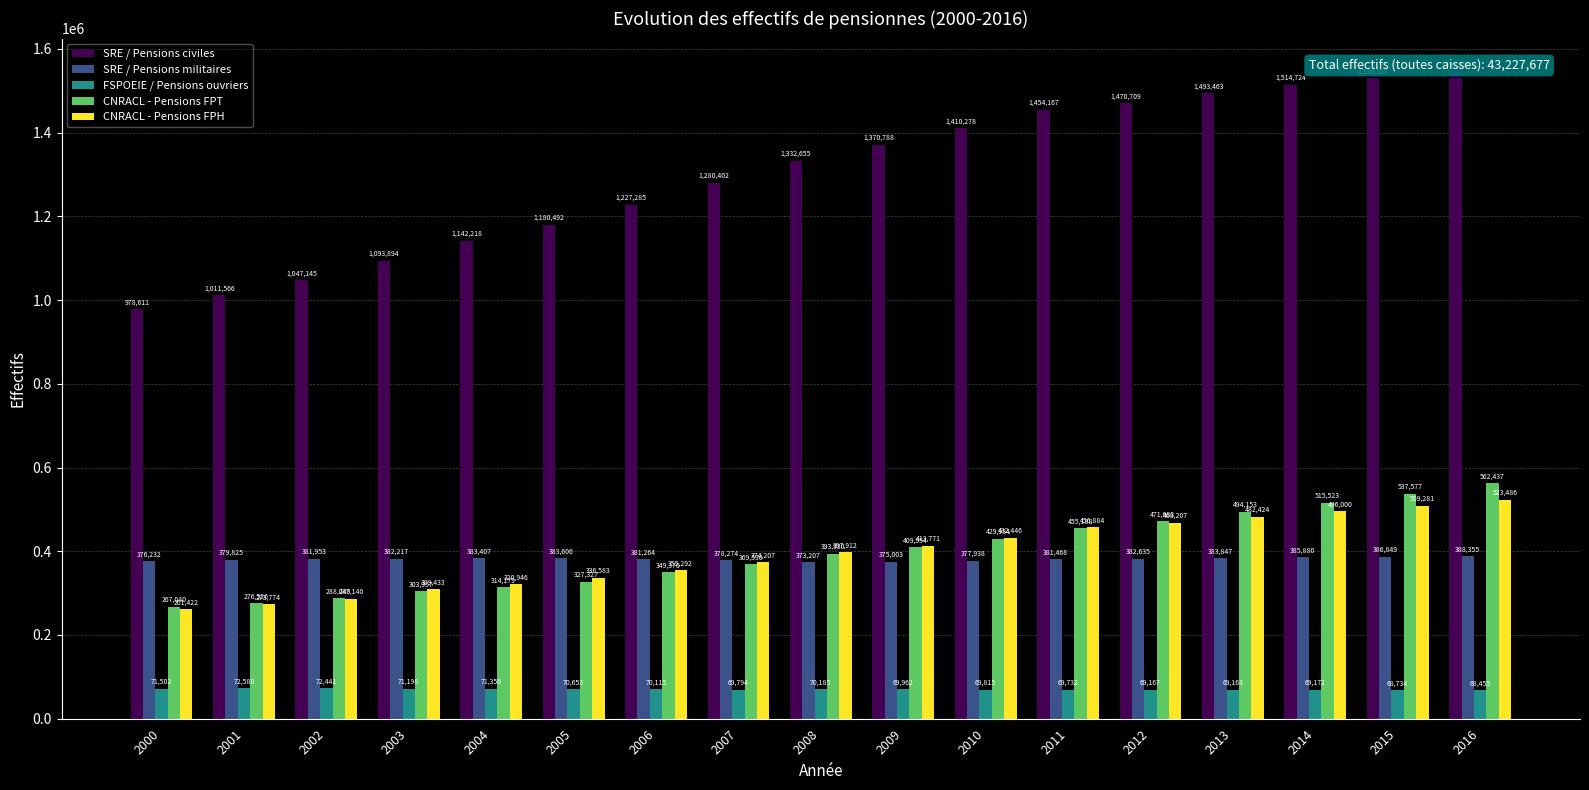

Reading right to left, transcribe all the data shown in this chart.

SRE / Pensions civiles: 1547226	1530505	1514724	1493463	1470709	1454167	1410278	1370788	1332655	1280402	1227285	1180492	1142218	1093894	1047145	1011566	978611
SRE / Pensions militaires: 388355	386849	385880	383847	382635	381468	377938	375003	373207	378274	381264	383606	383407	382217	381953	379825	376232
FSPOEIE / Pensions ouvriers: 68455	68734	69172	69163	69167	69732	69815	69962	70185	69794	70115	70653	71356	71198	72441	72580	71502
CNRACL - Pensions FPT: 562437	537577	515523	494153	471683	455188	429934	409954	393930	369530	349370	327327	314179	303957	288049	276526	267040
CNRACL - Pensions FPH: 523486	509281	496000	482424	468207	456884	432446	413771	397912	374207	355292	336583	320946	309433	287140	273774	261422